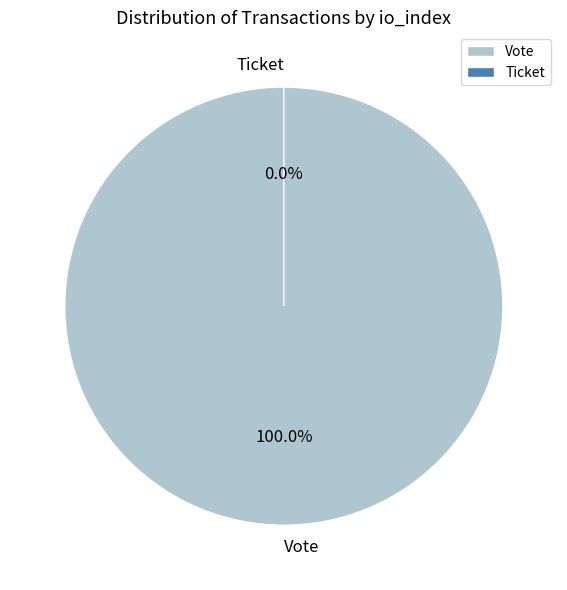

True or false: Vote accounts for 100% of the total.

True